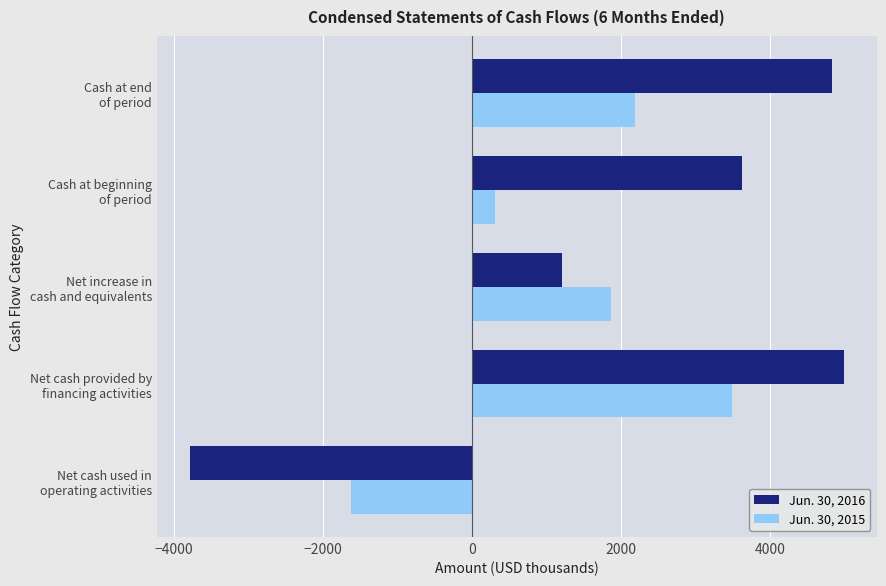

What is the highest value of the Jun. 30, 2016 series?

4992